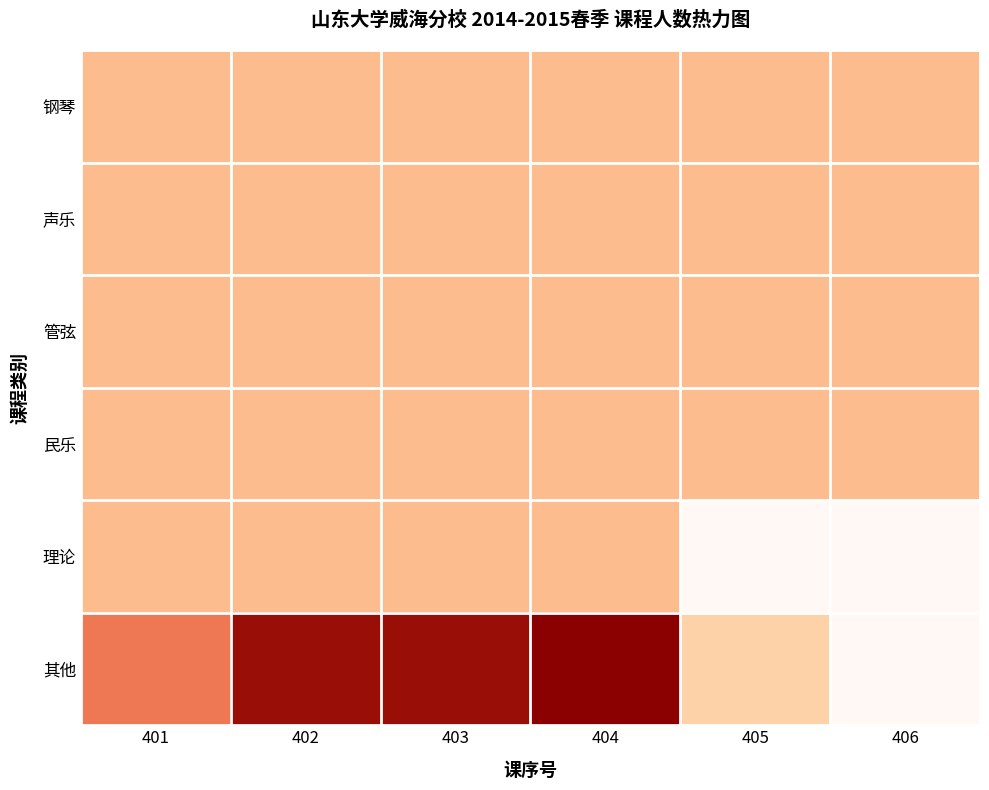

Is it true that 钢琴 equals 39.5 at 401?

False